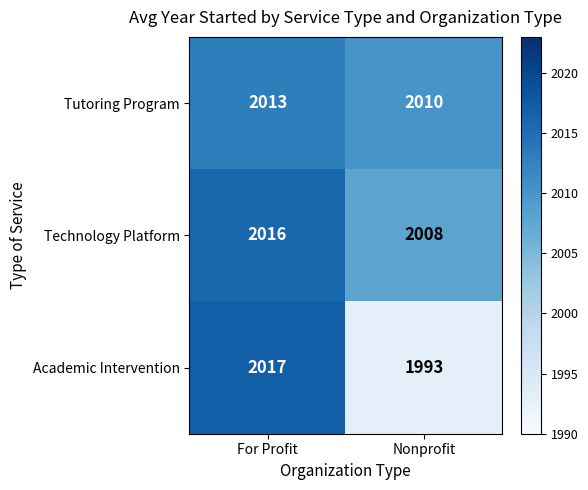

Count the number of categories in the chart.

2